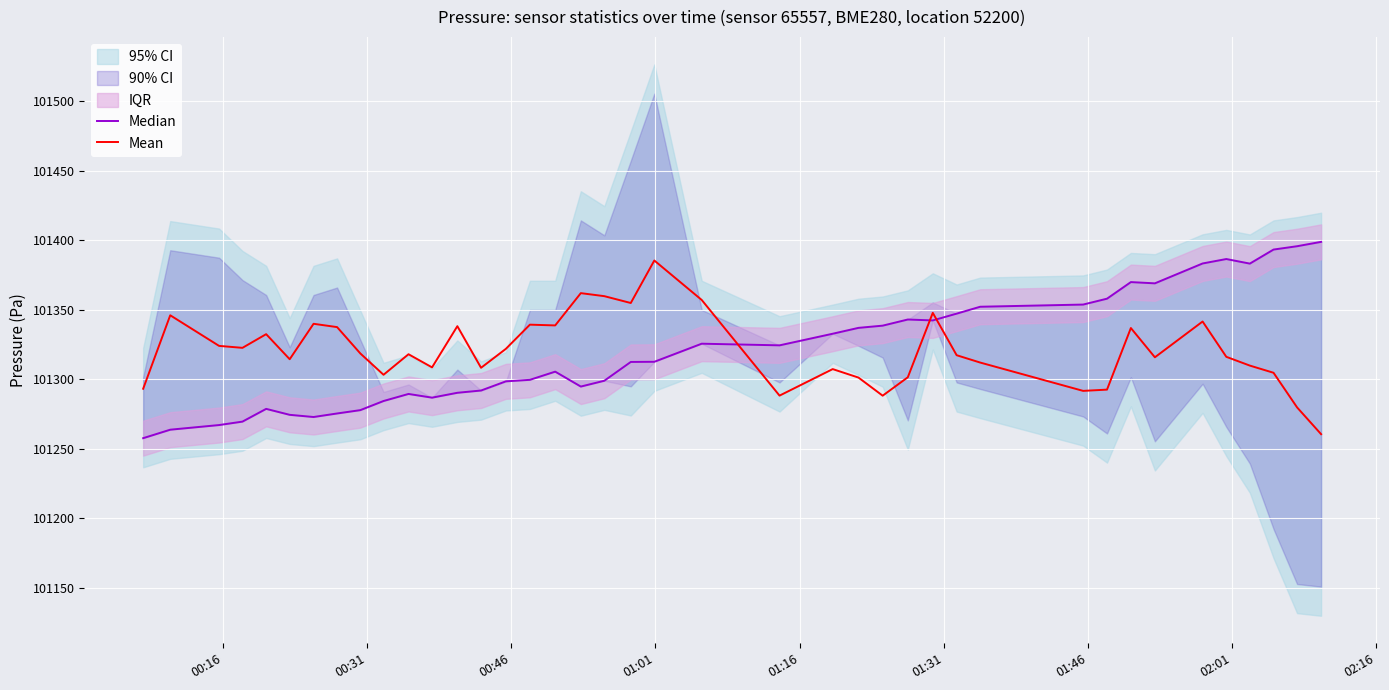

What is the maximum value for Mean?

101385.3